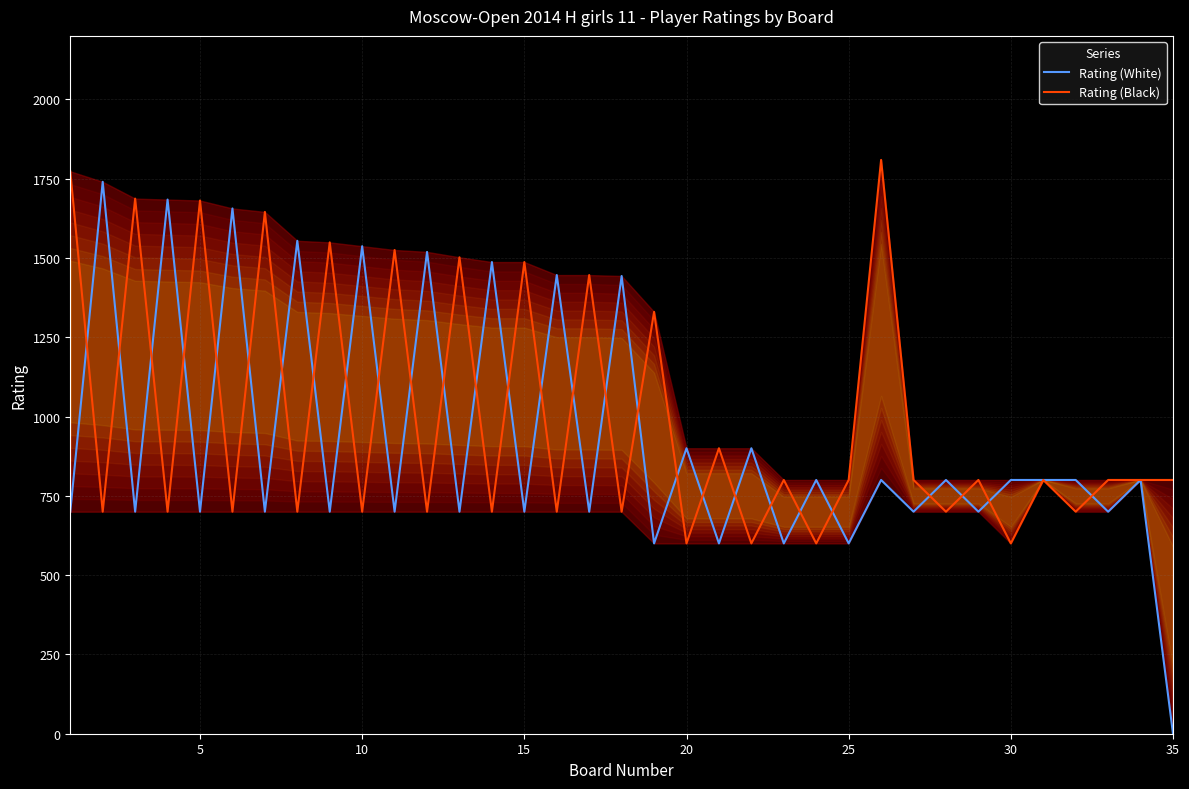

What is the value of the Rating (Black) point at the 3rd from the left?

1687